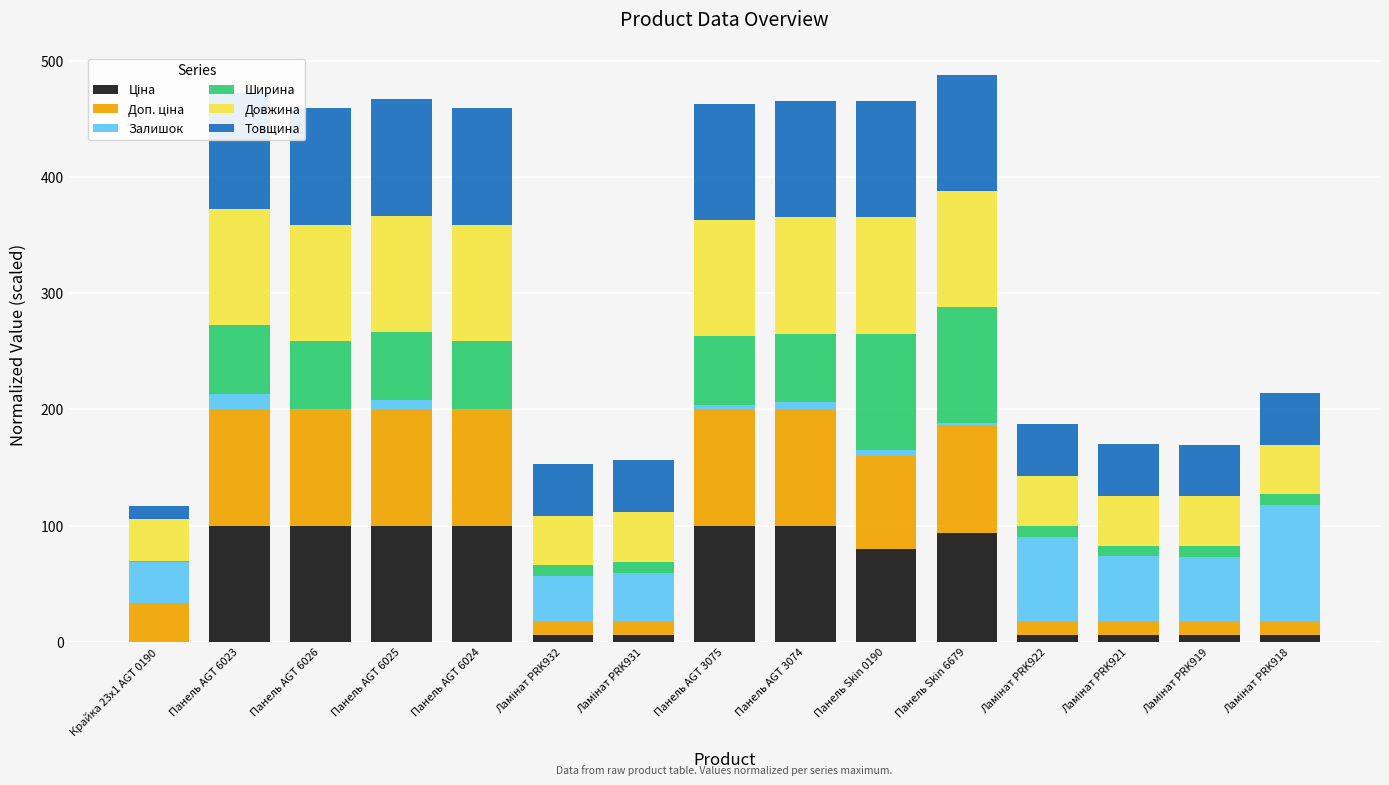

The value of Ширина at Панель AGT 6026 is 58.9. True or false?

True